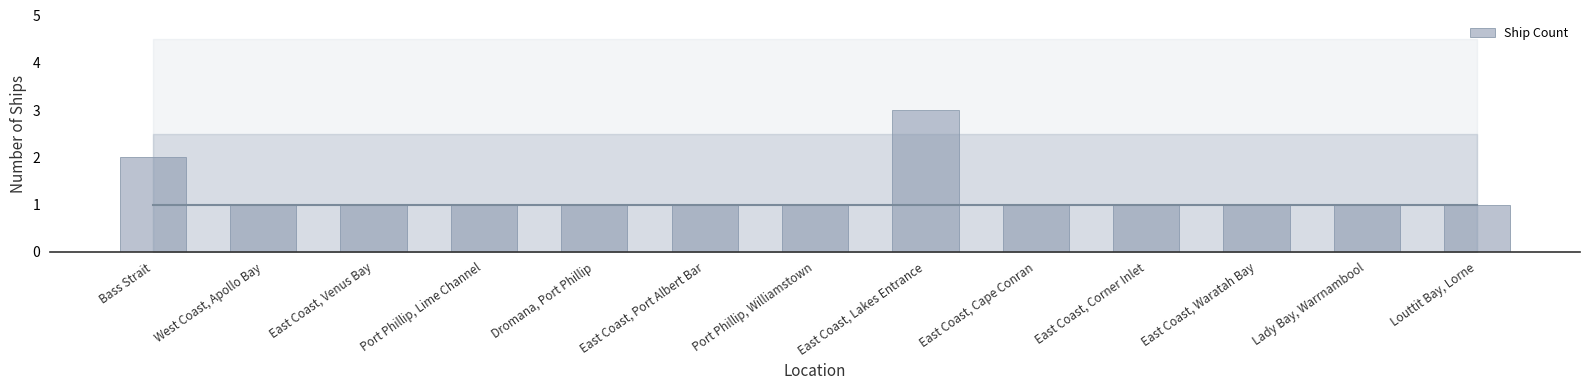

What is the label of the 12th bar from the right?

West Coast, Apollo Bay